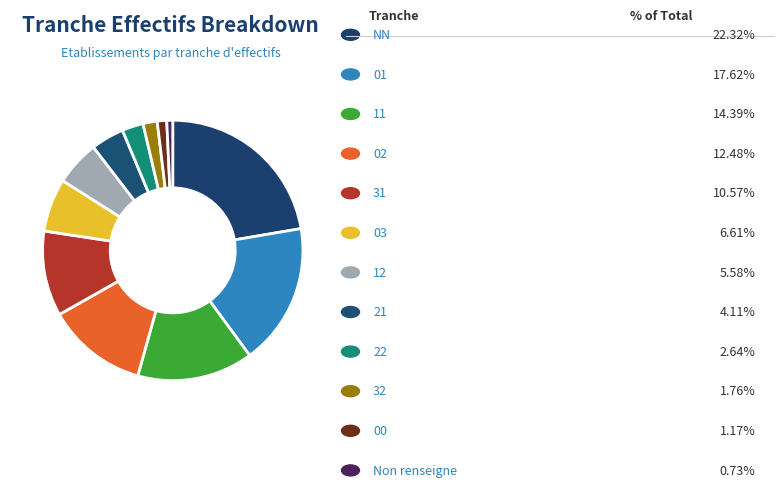

To the nearest percent, what is the average slice percentage?

8%